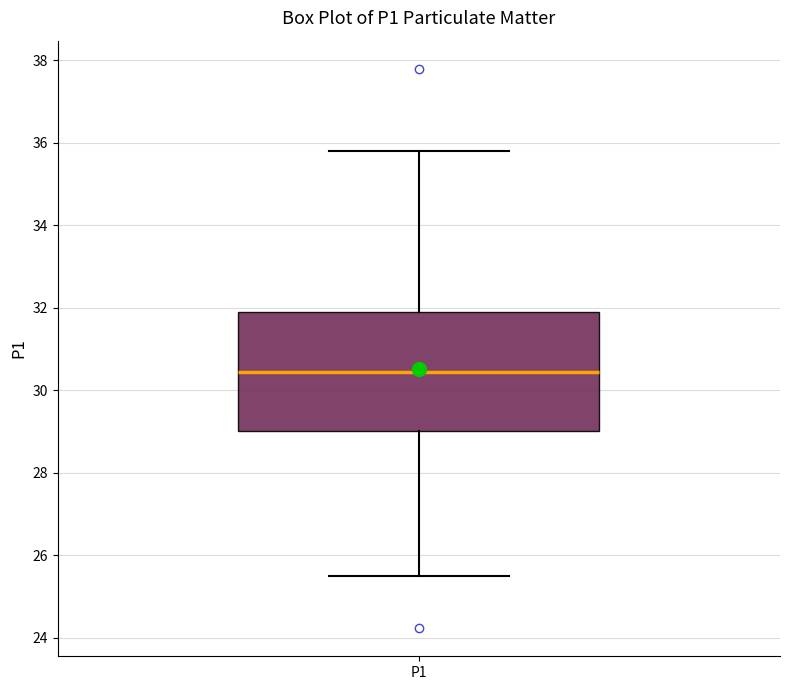

Read this box plot against the y-axis: the position of the median line, the range covered by the box, and the ends of both whiskers. The values are not printed on the chart, so give them approximately, as read against the axis.

median 30.4, box 29.0 to 32.0, whiskers 25.6 to 35.8